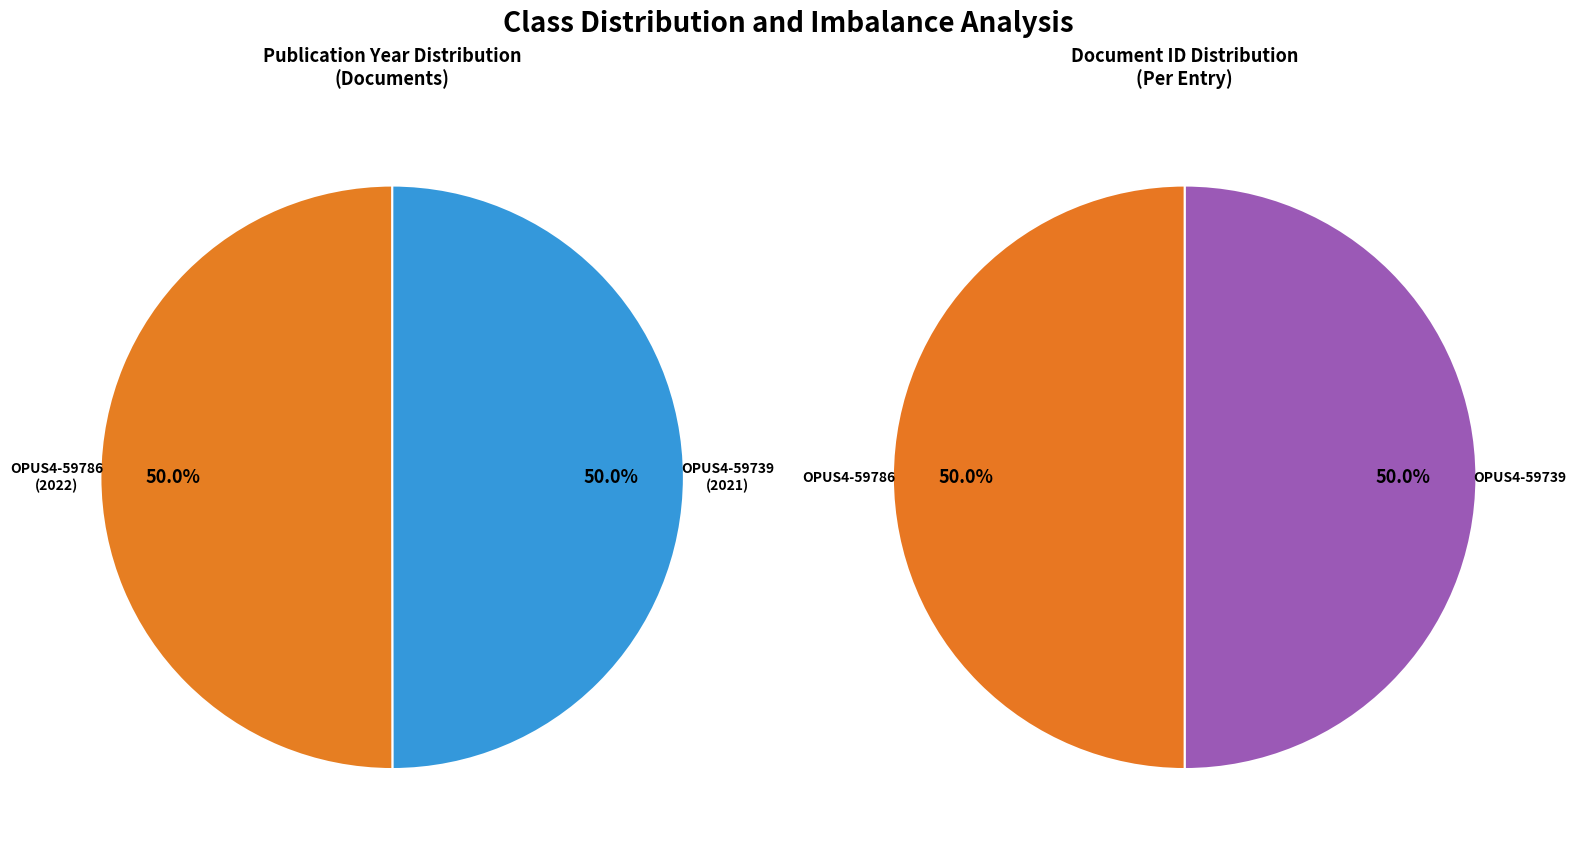

What is the ratio of the value at OPUS4-59786 to the value at OPUS4-59739?

1.0